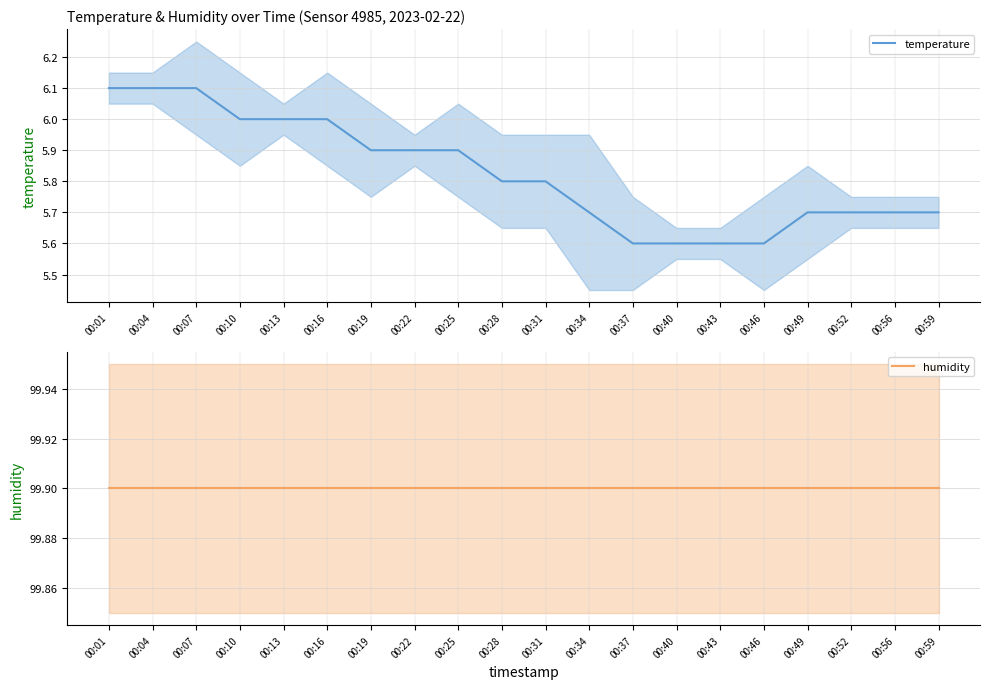

What is the maximum value shown in the chart?

99.9